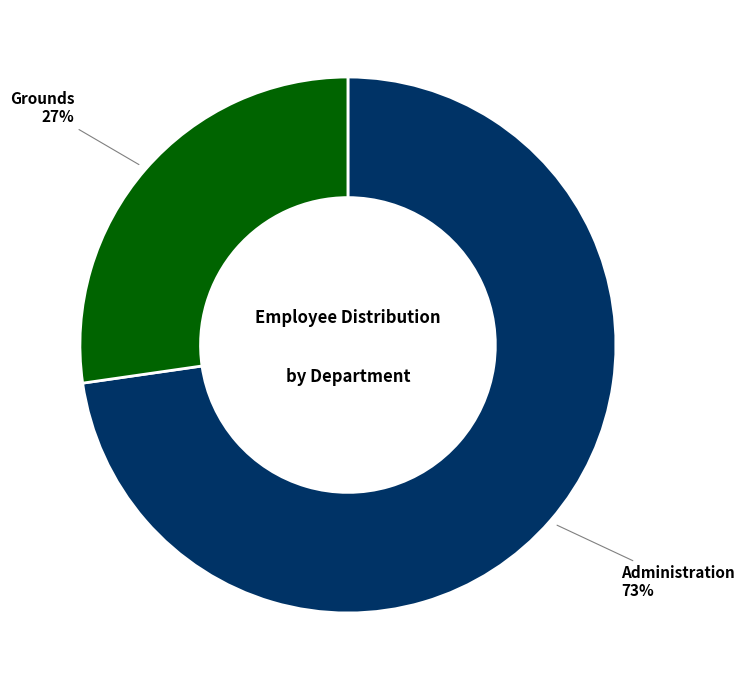

To the nearest percent, what is the average slice percentage?

50%